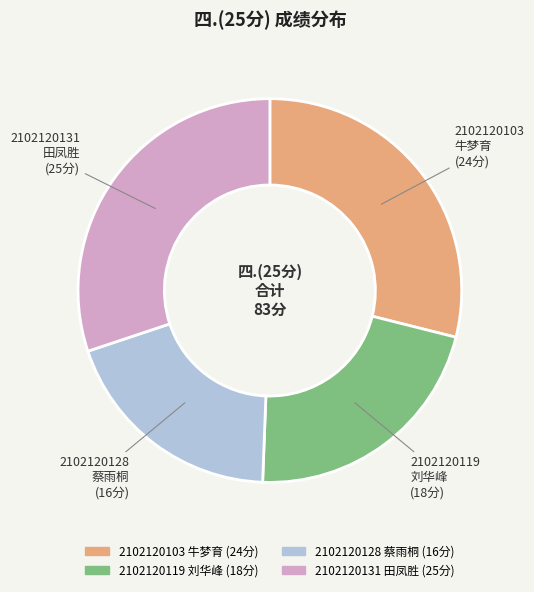

True or false: 2102120103 牛梦育 accounts for 41% of the total.

False